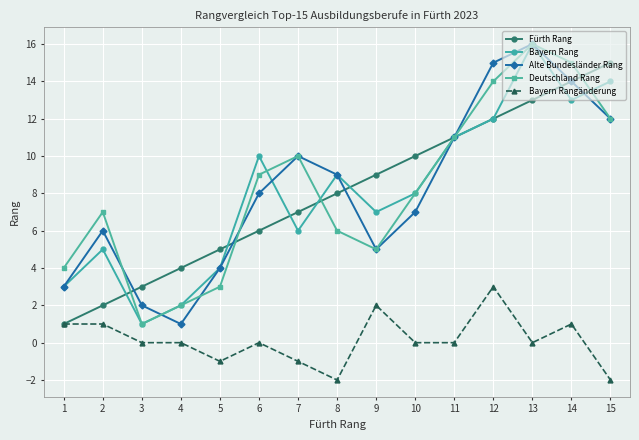

At which category does Bayern Rang reach its first local valley?

3